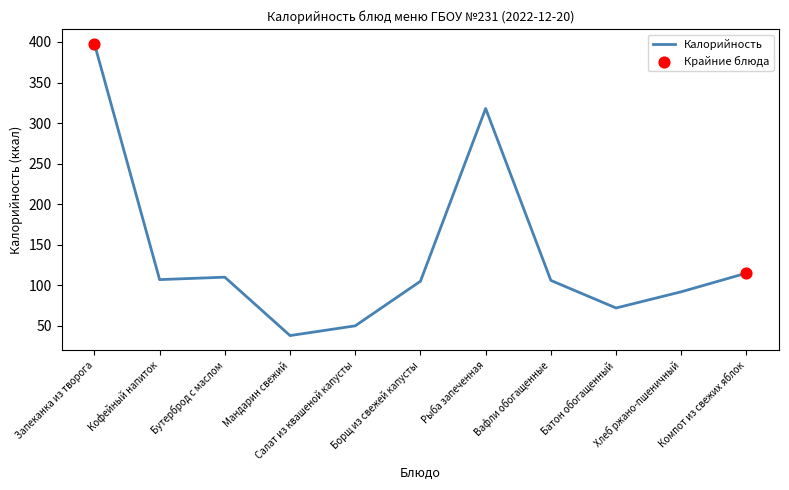

What is the ratio of the value at Вафли обогащенные to the value at Компот из свежих яблок?

0.9